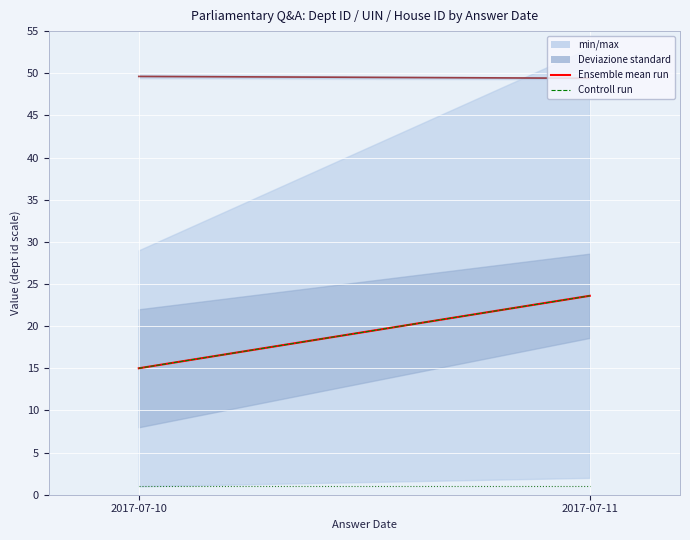

At which label does Ensemble mean (dept id) first exceed 23?

2017-07-11